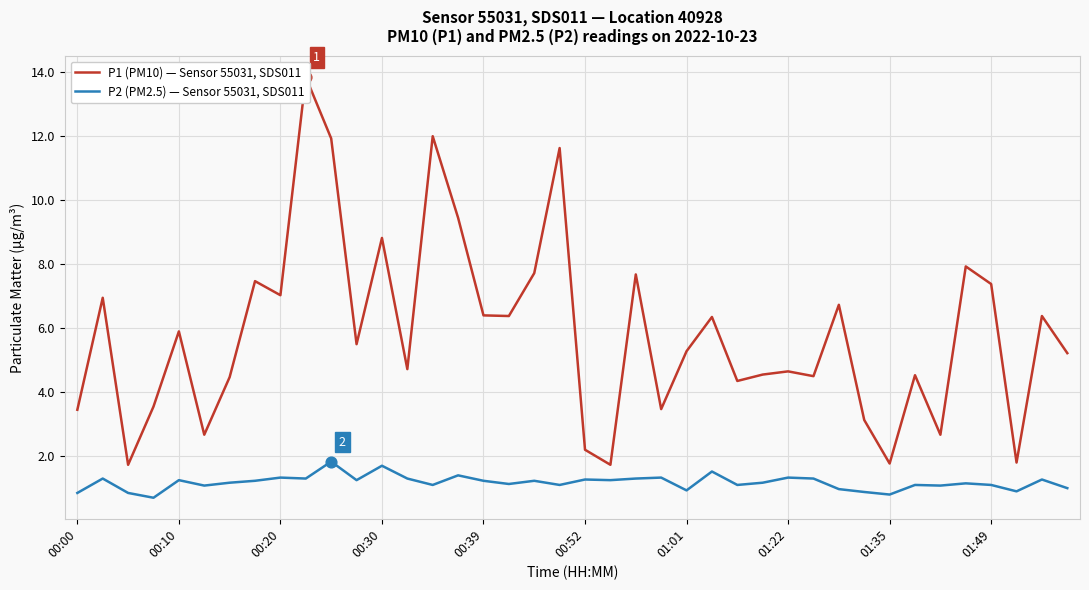

What is the lowest value of the P2 (PM2.5) — Sensor 55031, SDS011 series?

0.7